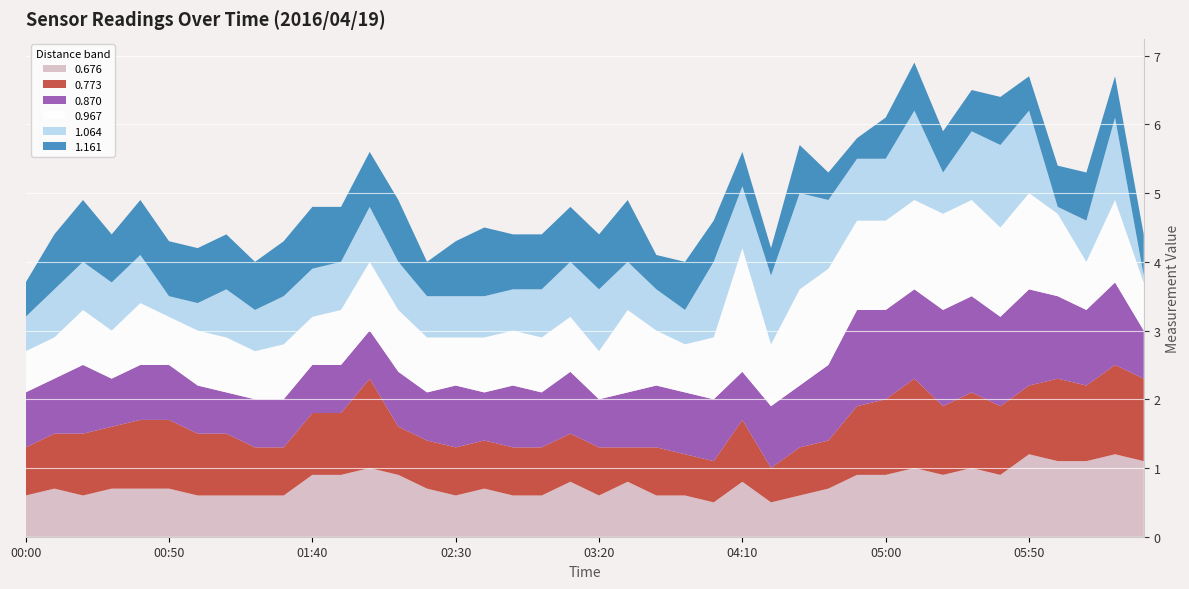

Reading right to left, extract all data points from this chart.

0.676: 06:30=1.1	06:20=1.2	06:10=1.1	06:00=1.1	05:50=1.2	05:40=0.9	05:30=1.0	05:20=0.9	05:10=1.0	05:00=0.9	04:50=0.9	04:40=0.7	04:30=0.6	04:20=0.5	04:10=0.8	04:00=0.5	03:50=0.6	03:40=0.6	03:30=0.8	03:20=0.6	03:10=0.8	03:00=0.6	02:50=0.6	02:40=0.7	02:30=0.6	02:20=0.7	02:10=0.9	02:00=1.0	01:50=0.9	01:40=0.9	01:30=0.6	01:20=0.6	01:10=0.6	01:00=0.6	00:50=0.7	00:40=0.7	00:30=0.7	00:20=0.6	00:10=0.7	00:00=0.6
0.773: 06:30=1.2	06:20=1.3	06:10=1.1	06:00=1.2	05:50=1.0	05:40=1.0	05:30=1.1	05:20=1.0	05:10=1.3	05:00=1.1	04:50=1.0	04:40=0.7	04:30=0.7	04:20=0.5	04:10=0.9	04:00=0.6	03:50=0.6	03:40=0.7	03:30=0.5	03:20=0.7	03:10=0.7	03:00=0.7	02:50=0.7	02:40=0.7	02:30=0.7	02:20=0.7	02:10=0.7	02:00=1.3	01:50=0.9	01:40=0.9	01:30=0.7	01:20=0.7	01:10=0.9	01:00=0.9	00:50=1.0	00:40=1.0	00:30=0.9	00:20=0.9	00:10=0.8	00:00=0.7
0.870: 06:30=0.7	06:20=1.2	06:10=1.1	06:00=1.2	05:50=1.4	05:40=1.3	05:30=1.4	05:20=1.4	05:10=1.3	05:00=1.3	04:50=1.4	04:40=1.1	04:30=0.9	04:20=0.9	04:10=0.7	04:00=0.9	03:50=0.9	03:40=0.9	03:30=0.8	03:20=0.7	03:10=0.9	03:00=0.8	02:50=0.9	02:40=0.7	02:30=0.9	02:20=0.7	02:10=0.8	02:00=0.7	01:50=0.7	01:40=0.7	01:30=0.7	01:20=0.7	01:10=0.6	01:00=0.7	00:50=0.8	00:40=0.8	00:30=0.7	00:20=1.0	00:10=0.8	00:00=0.8
0.967: 06:30=0.7	06:20=1.2	06:10=0.7	06:00=1.2	05:50=1.4	05:40=1.3	05:30=1.4	05:20=1.4	05:10=1.3	05:00=1.3	04:50=1.3	04:40=1.4	04:30=1.4	04:20=0.9	04:10=1.8	04:00=0.9	03:50=0.7	03:40=0.8	03:30=1.2	03:20=0.7	03:10=0.8	03:00=0.8	02:50=0.8	02:40=0.8	02:30=0.7	02:20=0.8	02:10=0.9	02:00=1.0	01:50=0.8	01:40=0.7	01:30=0.8	01:20=0.7	01:10=0.8	01:00=0.8	00:50=0.7	00:40=0.9	00:30=0.7	00:20=0.8	00:10=0.6	00:00=0.6
1.064: 06:30=0.1	06:20=1.2	06:10=0.6	06:00=0.1	05:50=1.2	05:40=1.2	05:30=1.0	05:20=0.6	05:10=1.3	05:00=0.9	04:50=0.9	04:40=1.0	04:30=1.4	04:20=1.0	04:10=0.9	04:00=1.1	03:50=0.5	03:40=0.6	03:30=0.7	03:20=0.9	03:10=0.8	03:00=0.7	02:50=0.6	02:40=0.6	02:30=0.6	02:20=0.6	02:10=0.7	02:00=0.8	01:50=0.7	01:40=0.7	01:30=0.7	01:20=0.6	01:10=0.7	01:00=0.4	00:50=0.3	00:40=0.7	00:30=0.7	00:20=0.7	00:10=0.7	00:00=0.5
1.161: 06:30=0.6	06:20=0.6	06:10=0.7	06:00=0.6	05:50=0.5	05:40=0.7	05:30=0.6	05:20=0.6	05:10=0.7	05:00=0.6	04:50=0.3	04:40=0.4	04:30=0.7	04:20=0.4	04:10=0.5	04:00=0.6	03:50=0.7	03:40=0.5	03:30=0.9	03:20=0.8	03:10=0.8	03:00=0.8	02:50=0.8	02:40=1.0	02:30=0.8	02:20=0.5	02:10=0.9	02:00=0.8	01:50=0.8	01:40=0.9	01:30=0.8	01:20=0.7	01:10=0.8	01:00=0.8	00:50=0.8	00:40=0.8	00:30=0.7	00:20=0.9	00:10=0.8	00:00=0.5